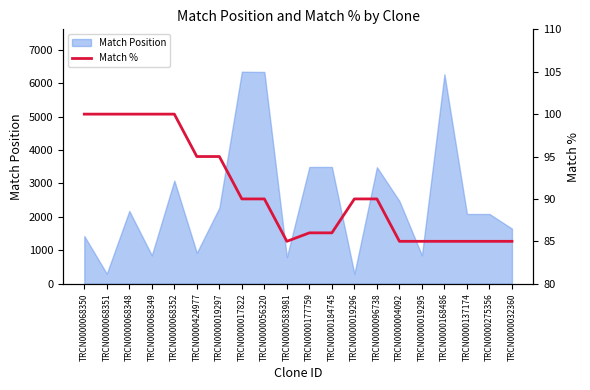

Is it true that the value at TRCN0000424977 is 95?

True